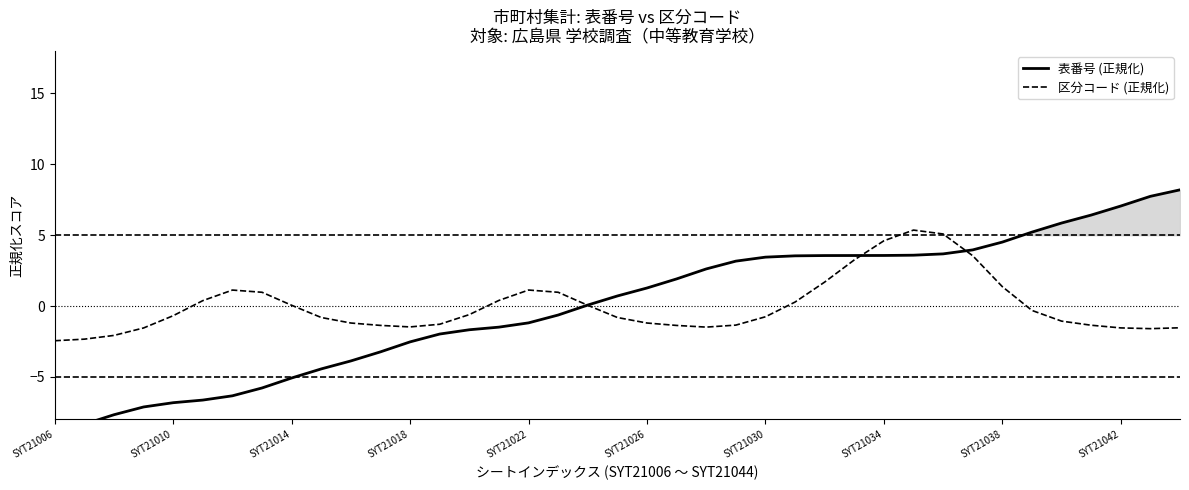

How many data points does each series have?

39